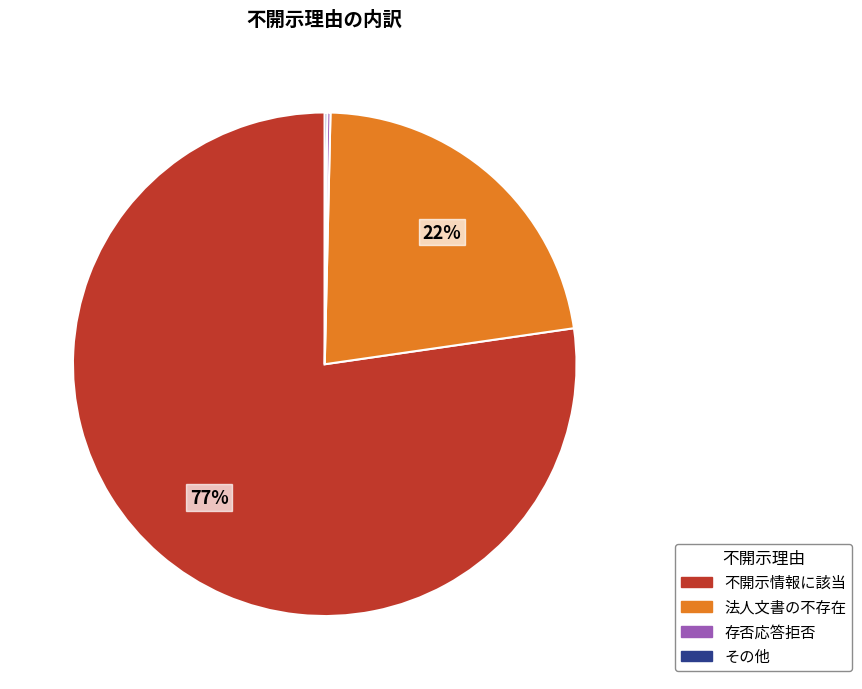

Is there any slice that represents more than half of the pie?

Yes